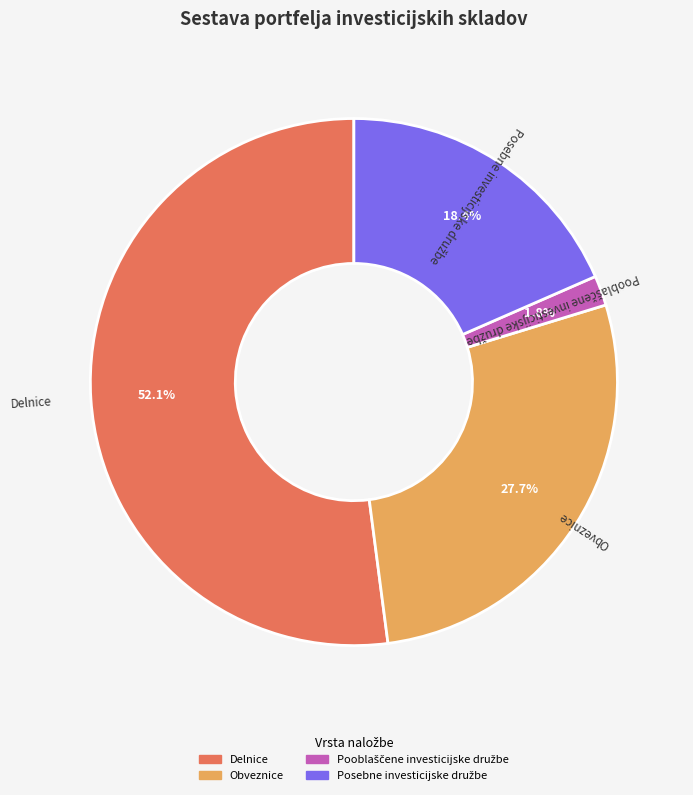

Which slice is the largest?

Delnice